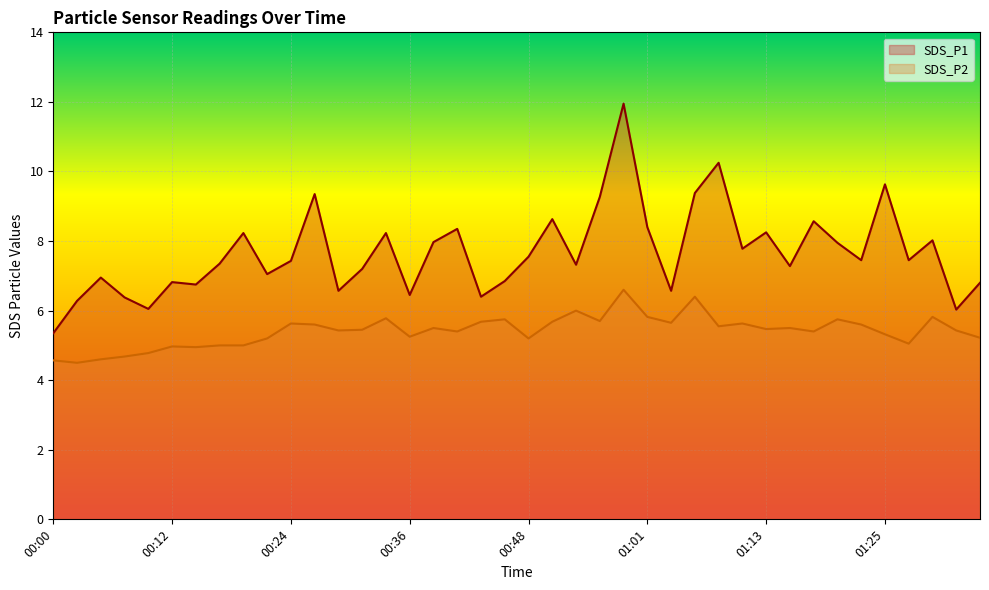

Which series has the largest range (max minus min)?

SDS_P1